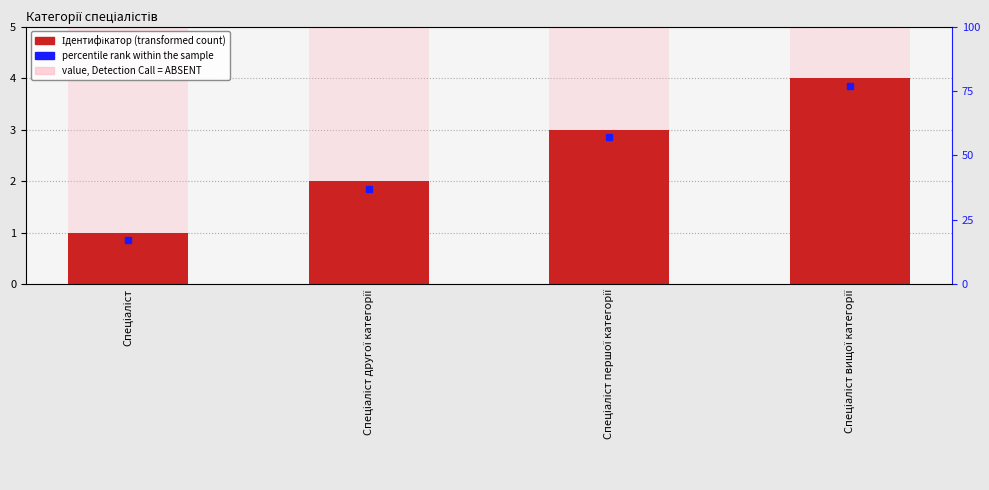

What is the label of the 2nd bar from the right?

Спеціаліст першої категорії